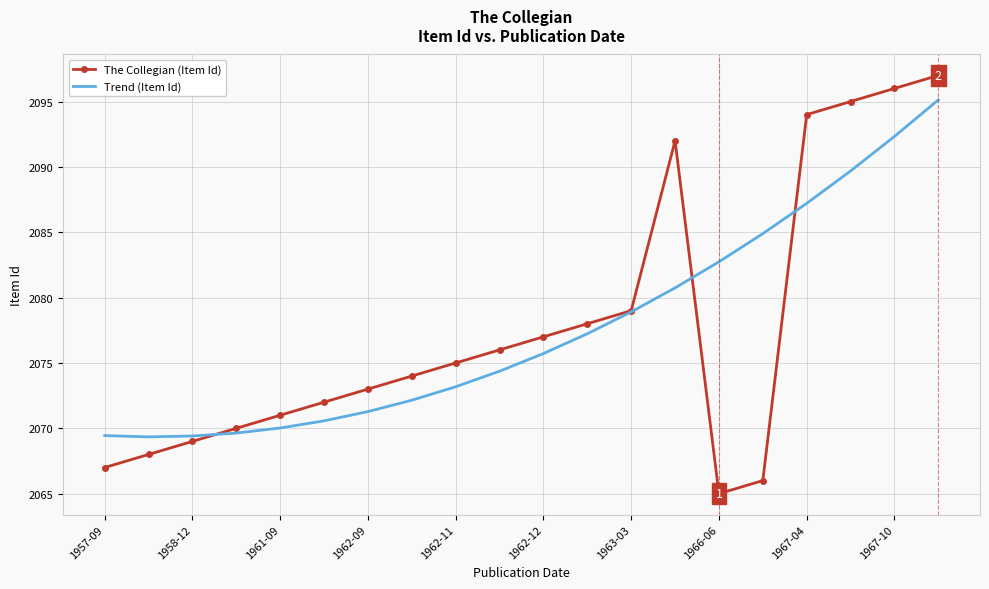

Which series has the largest range (max minus min)?

The Collegian (Item Id)